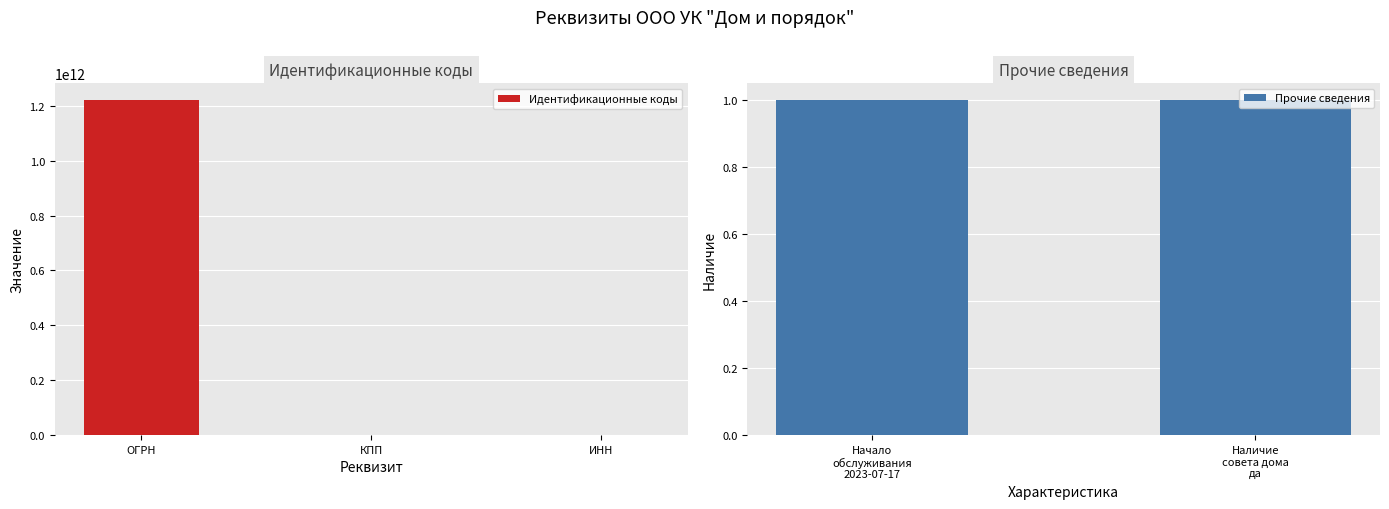

Are the bars horizontal?

No